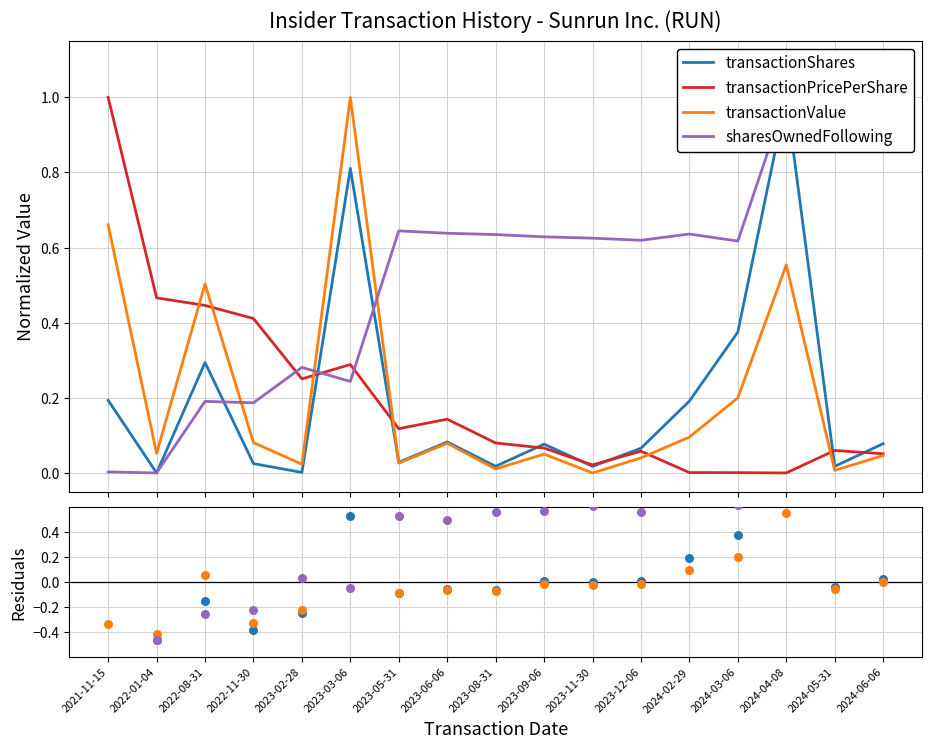

Which series has the largest Y range (max minus min)?

sharesOwnedFollowing